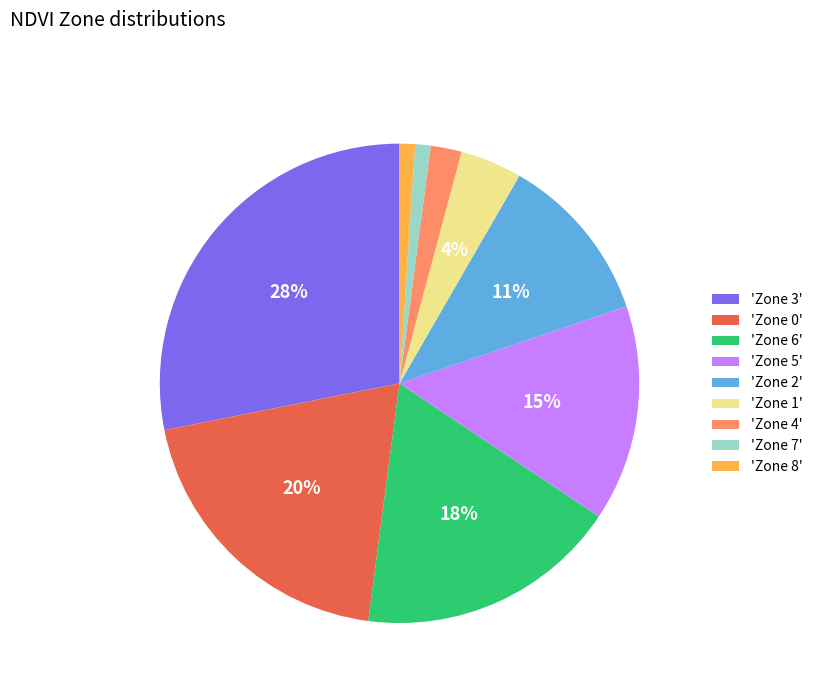

Is there any slice that represents more than half of the pie?

No